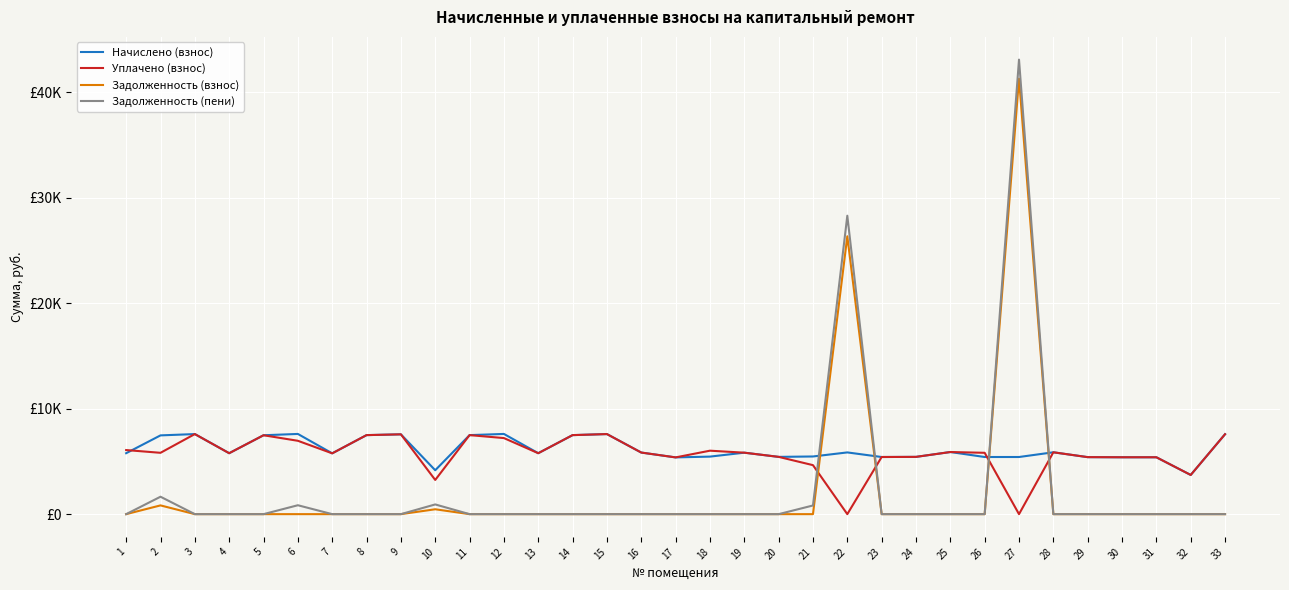

The value of Задолженность (взнос) at 30 is 0.0. True or false?

True